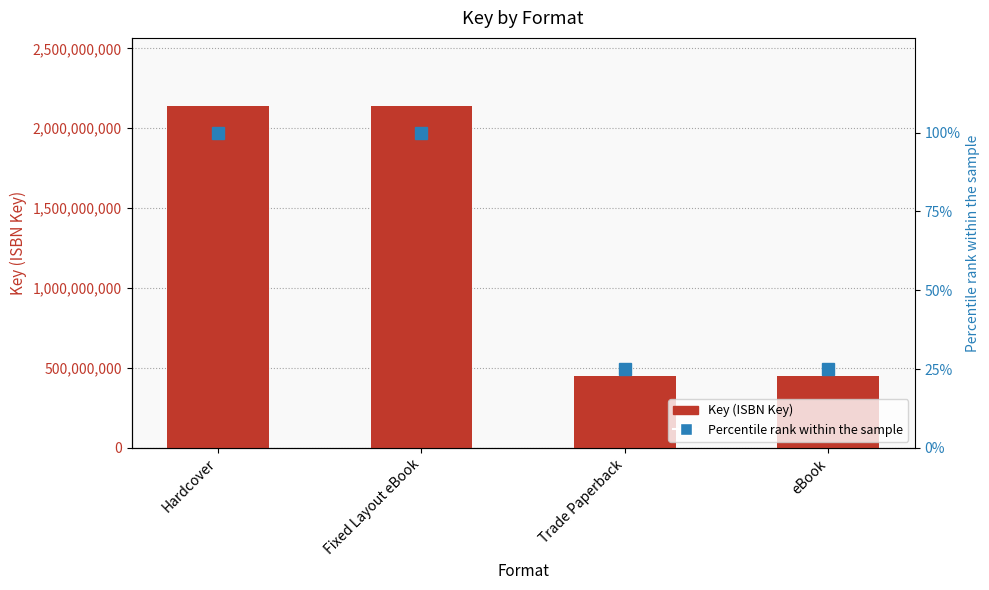

Which category has the lowest value in the Percentile rank series?

Trade Paperback